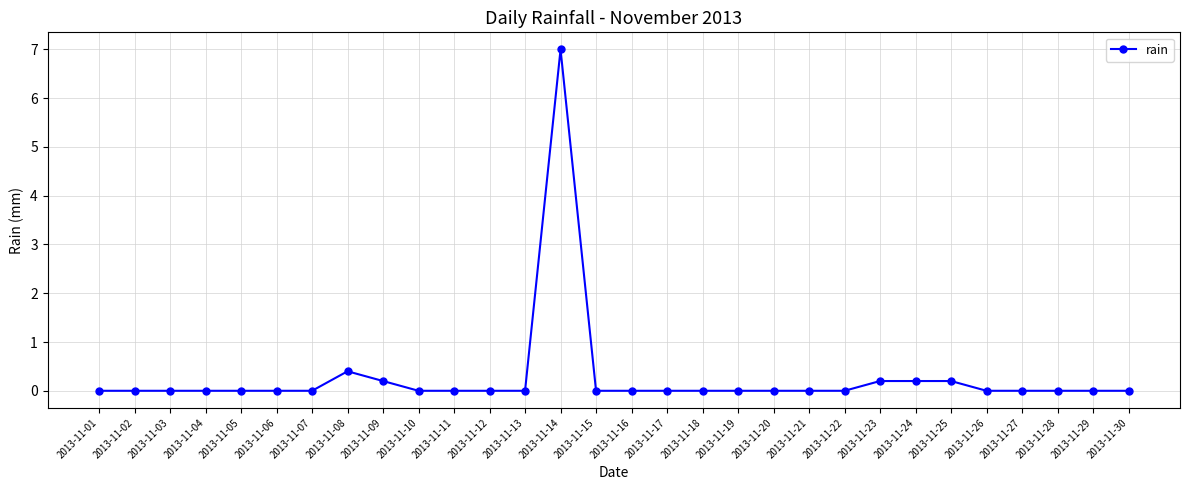

What is the sum of all values?

8.2